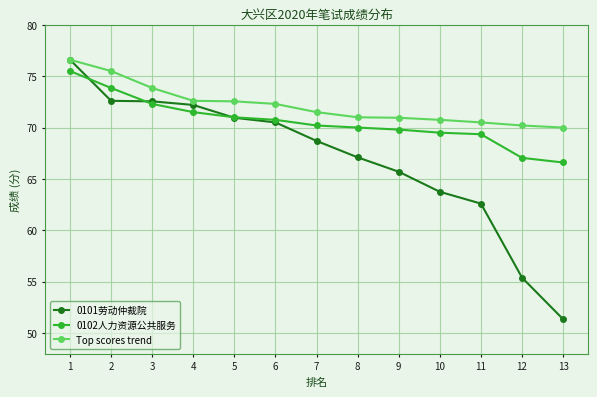

What is the total value across all series at 4?

216.3